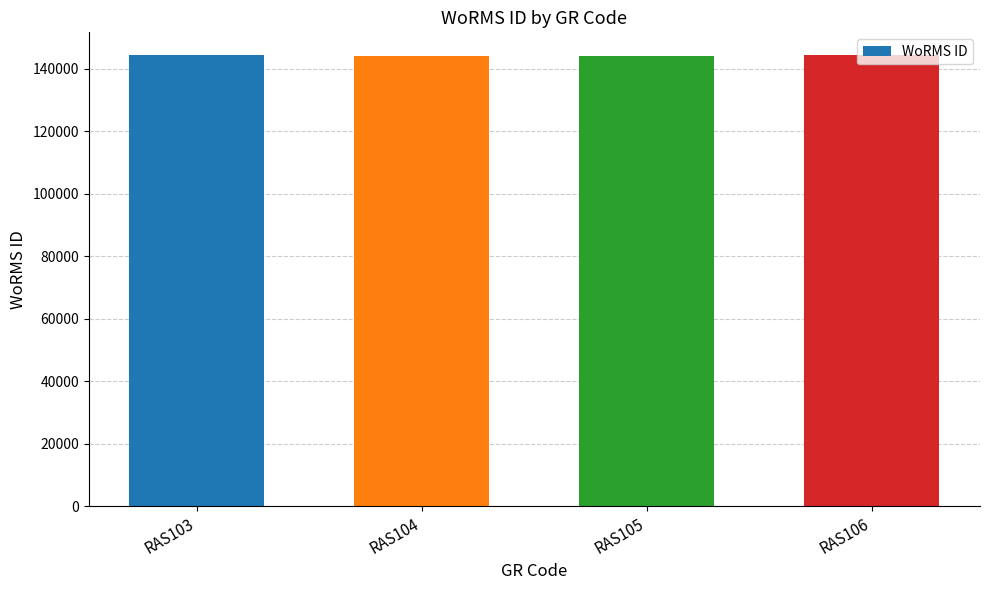

What is the average value?

144187